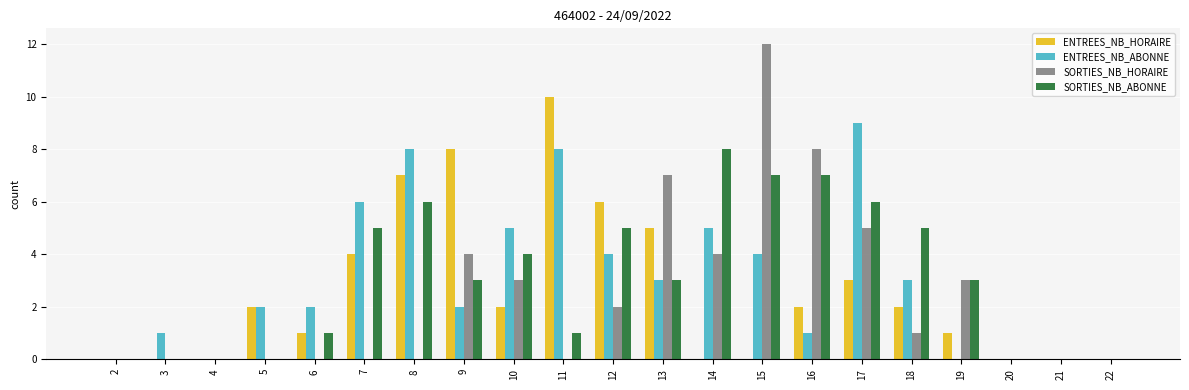

Which series has the widest spread of values?

SORTIES_NB_HORAIRE